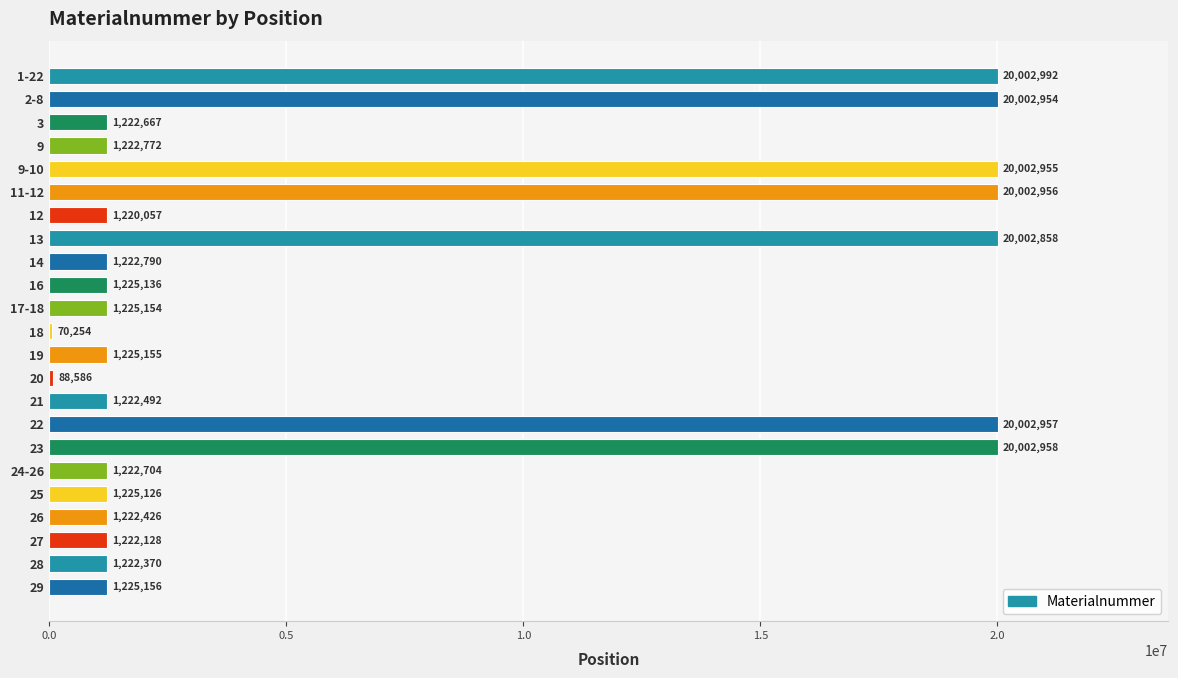

Reading top to bottom, transcribe all the data shown in this chart.

1-22=20002992	2-8=20002954	3=1222667	9=1222772	9-10=20002955	11-12=20002956	12=1220057	13=20002858	14=1222790	16=1225136	17-18=1225154	18=70254	19=1225155	20=88586	21=1222492	22=20002957	23=20002958	24-26=1222704	25=1225126	26=1222426	27=1222128	28=1222370	29=1225156